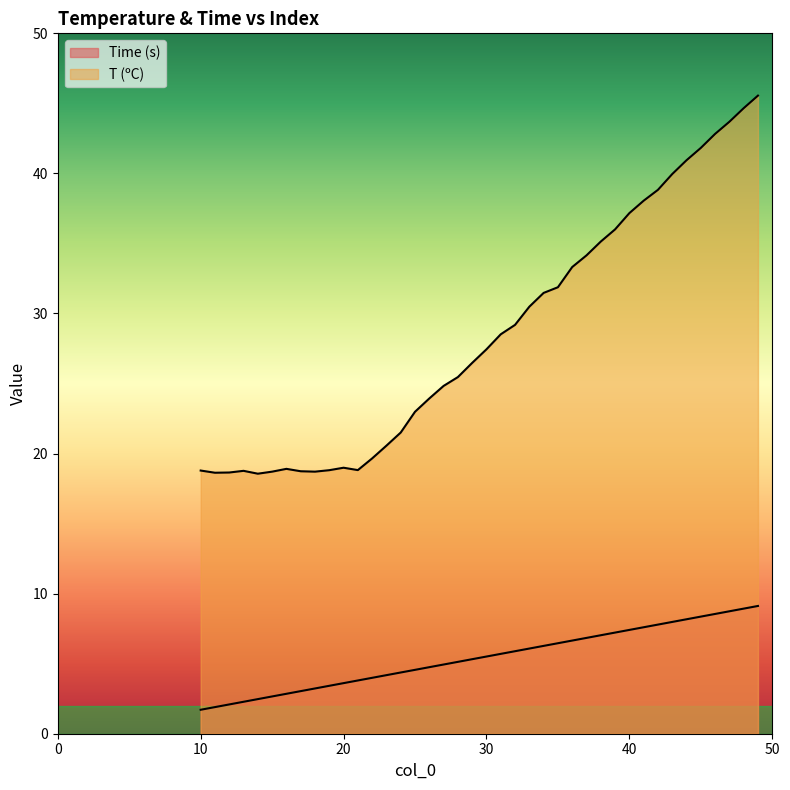

What are all the series names shown in the legend?

Time (s), T (ºC)